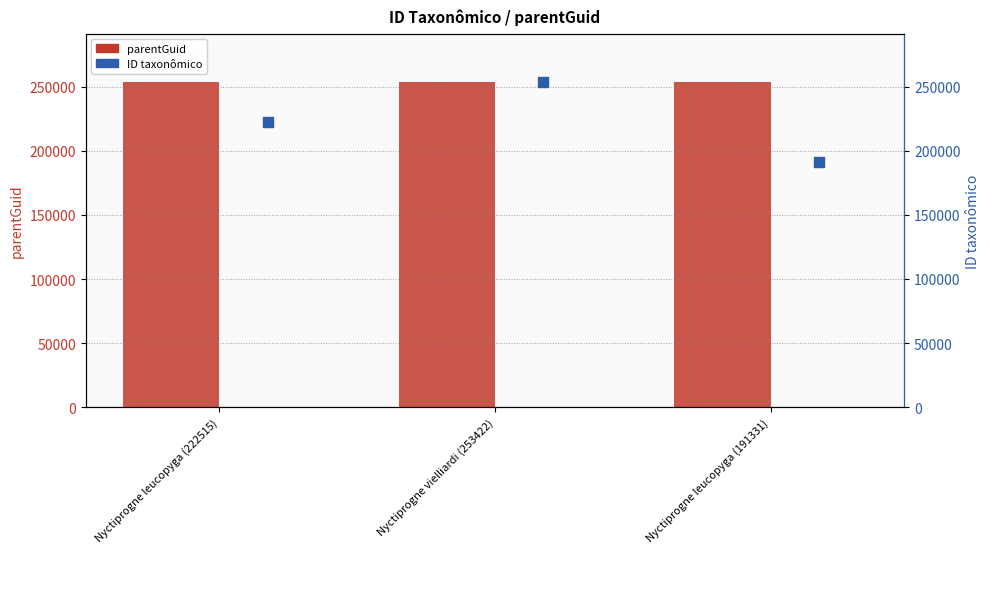

At which category is the sum across all series the highest?

Nyctiprogne vielliardi (253422)